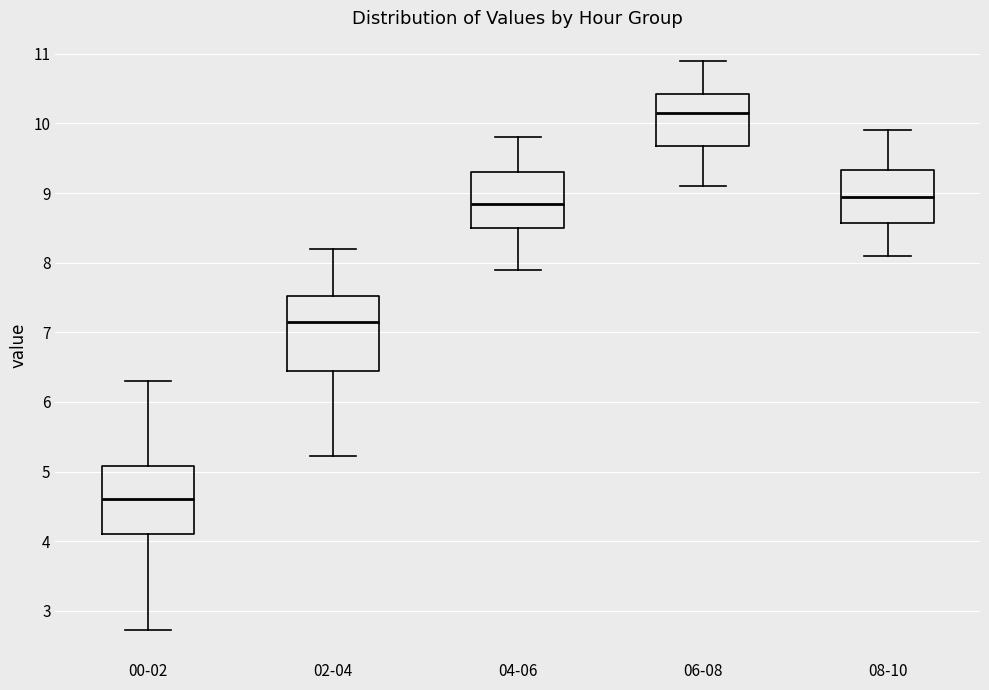

Where is the upper edge of the box for 00-02 on the y-axis? The values are not printed on the chart, so give them approximately, as read against the axis.

5.1